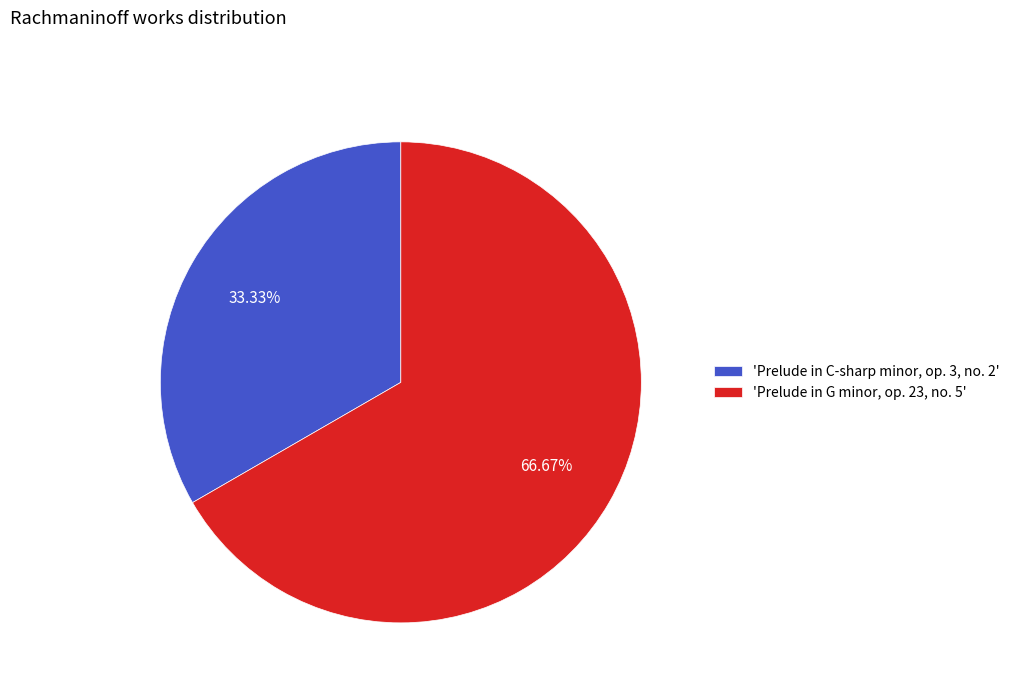

Between 'Prelude in C-sharp minor, op. 3, no. 2' and 'Prelude in G minor, op. 23, no. 5', which is larger?

'Prelude in G minor, op. 23, no. 5'